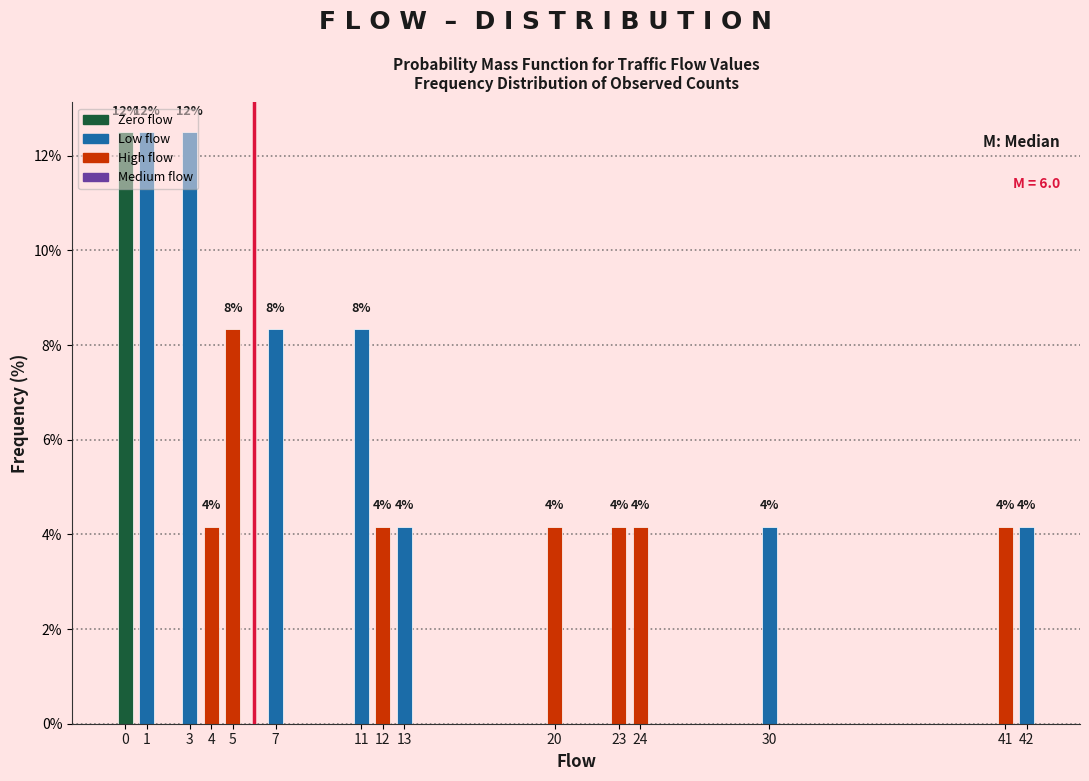

Are the bars horizontal?

No